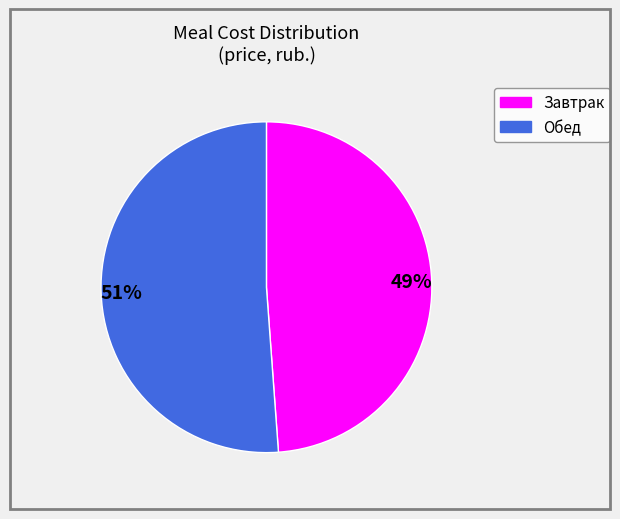

Do Завтрак and Обед together represent more than half of the pie?

Yes